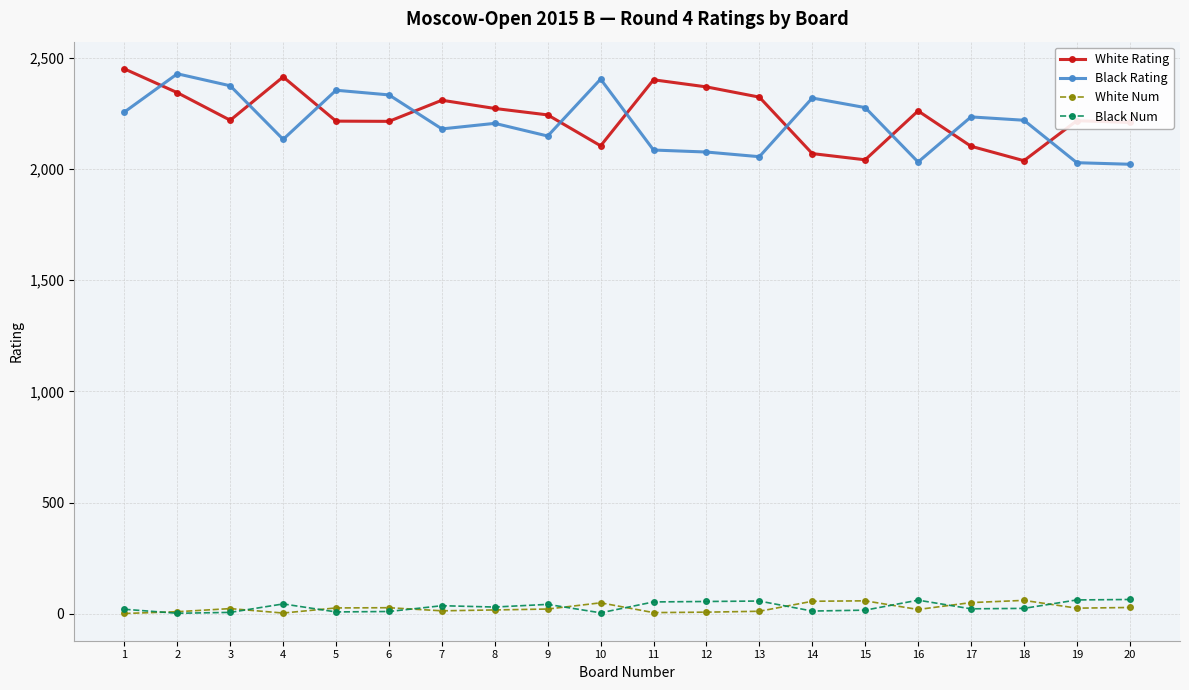

True or false: White Num and Black Rating intersect in this chart.

False